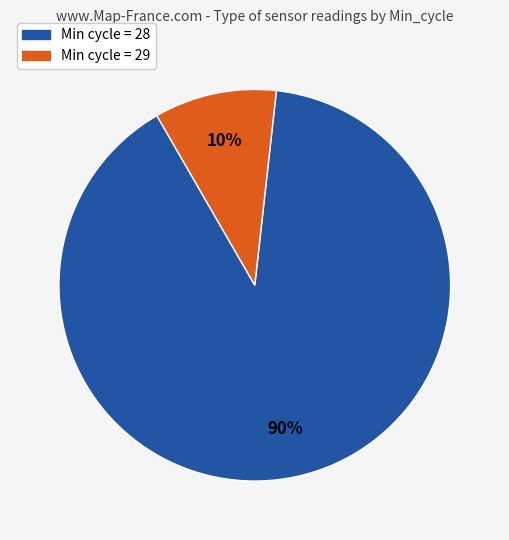

What percentage is the Min cycle = 28 slice, to the nearest percent?

90%